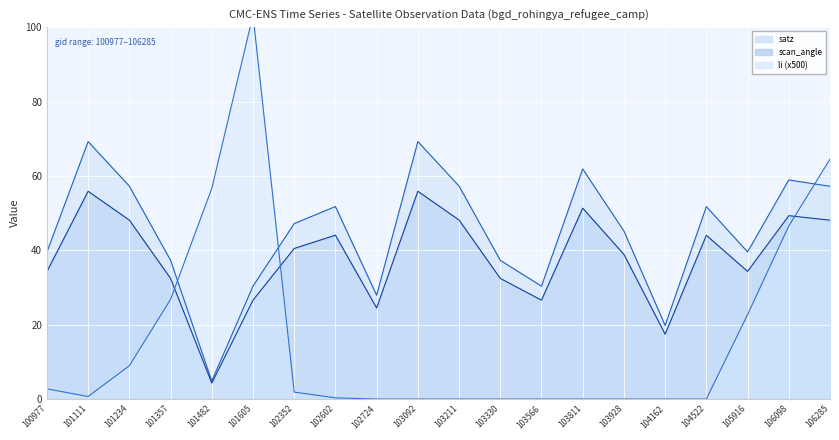

List the series in order of their peak value, highest first.

li, satz, scan_angle